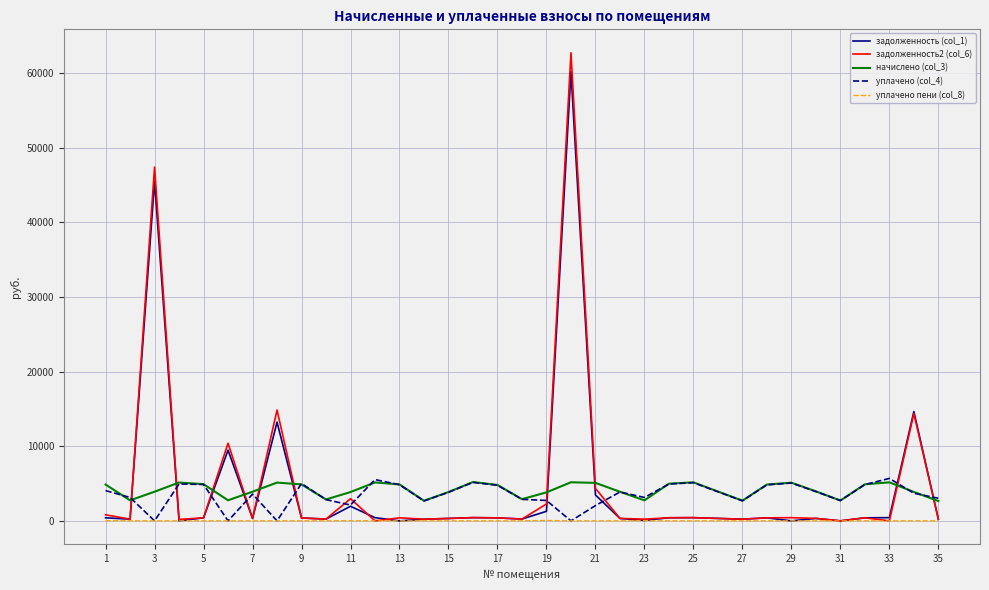

True or false: начислено (col_3) and уплачено пени (col_8) intersect in this chart.

False